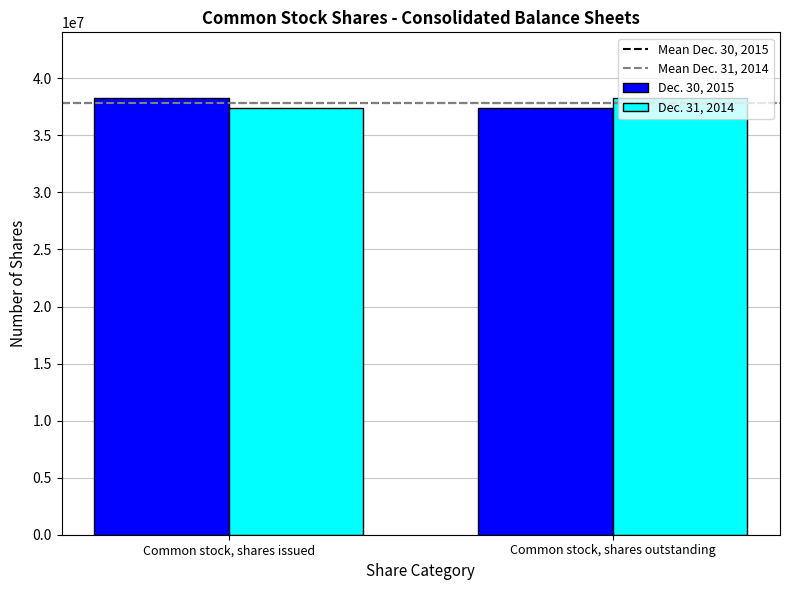

What is the sum of all Dec. 30, 2015 values?

75704885